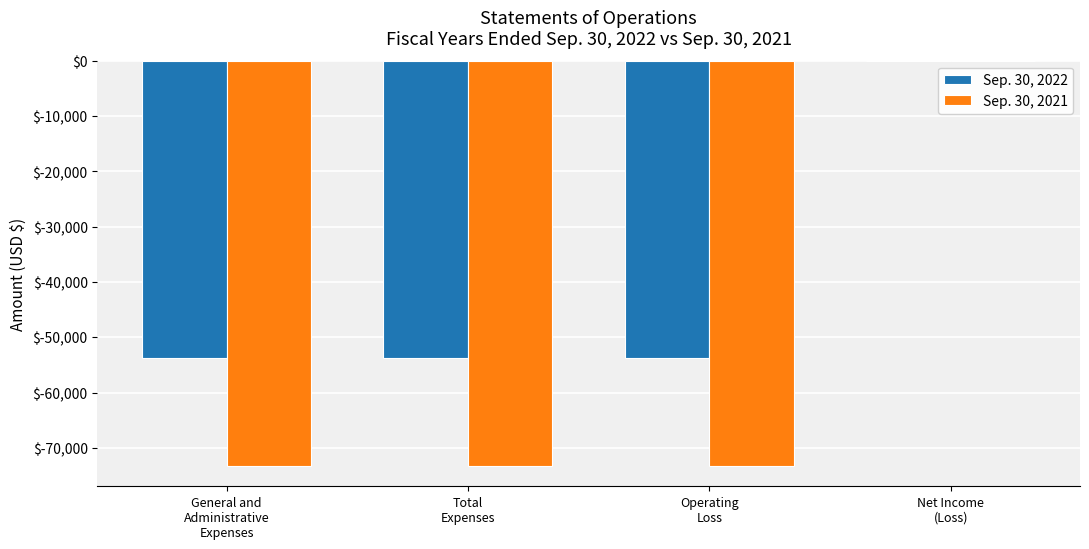

What is the sum of all Sep. 30, 2021 values?

-219819